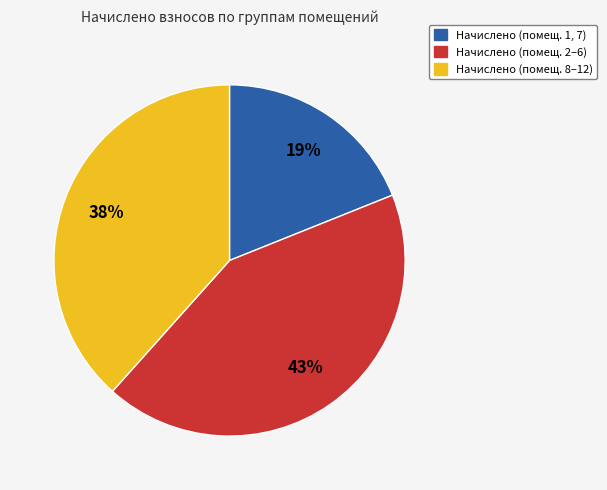

How many segments does this pie chart have?

3